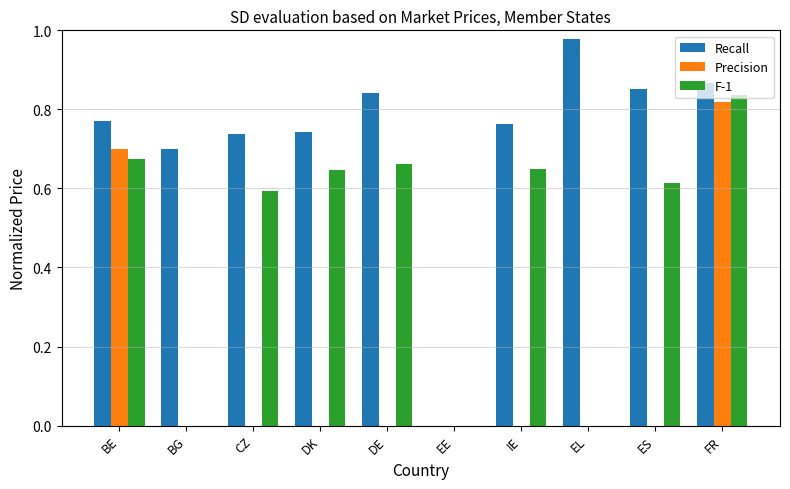

Which series changed the most between BE and EL?

Precision